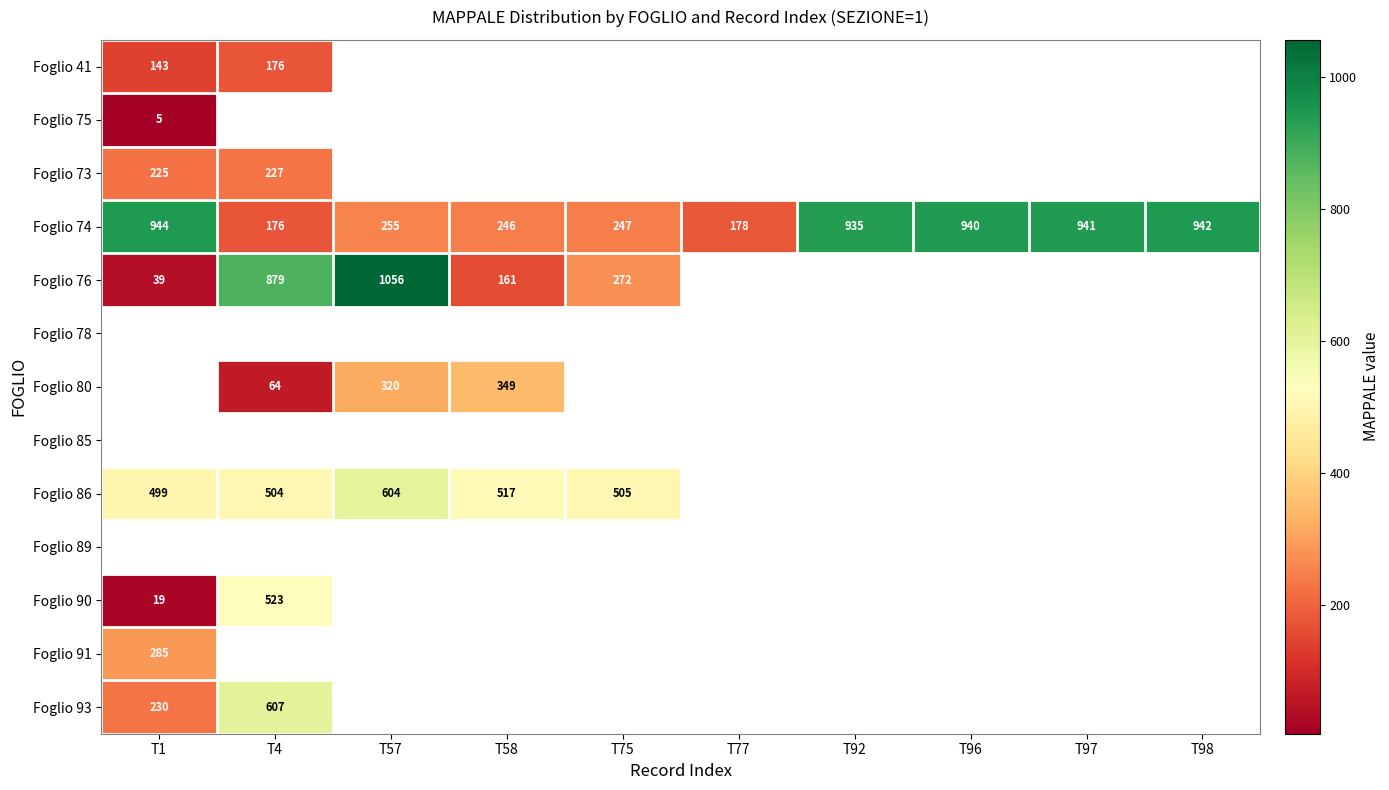

Is it true that Foglio 90 equals 19 at T1?

True